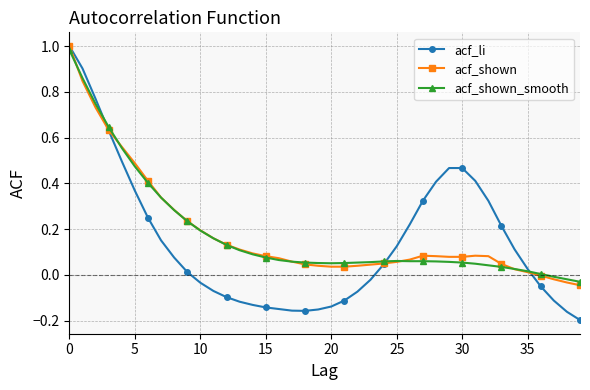

True or false: acf_shown has more than 1 interior local peaks.

True